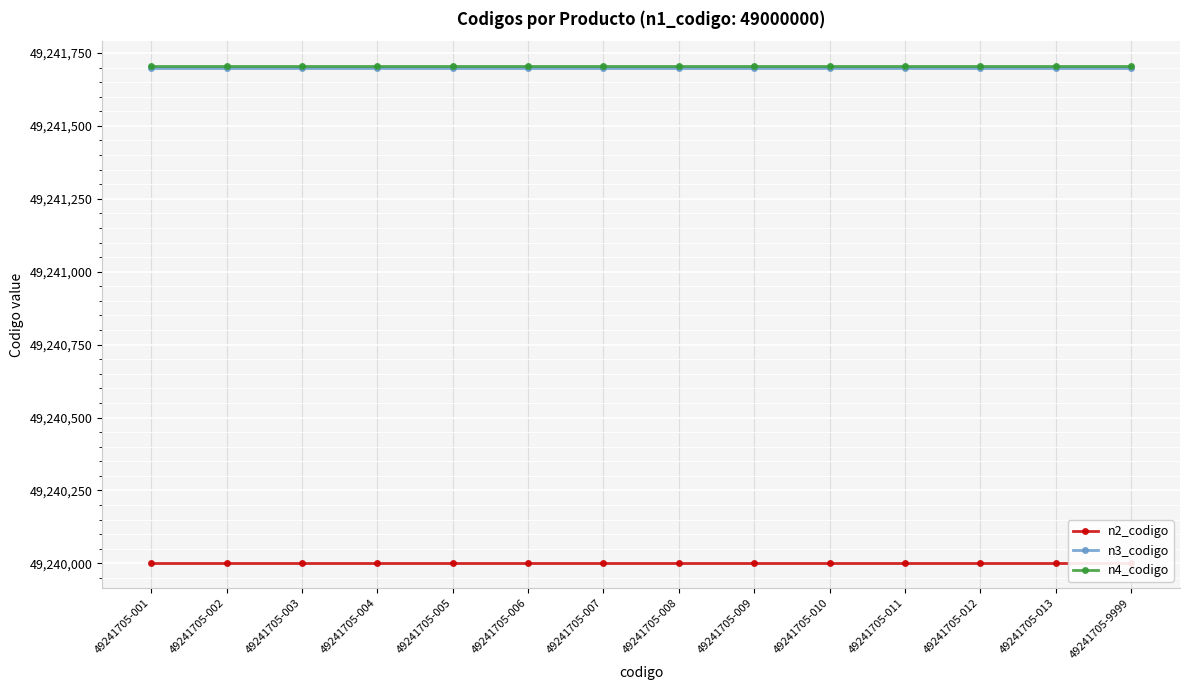

What is the average value of the n4_codigo series?

49241705